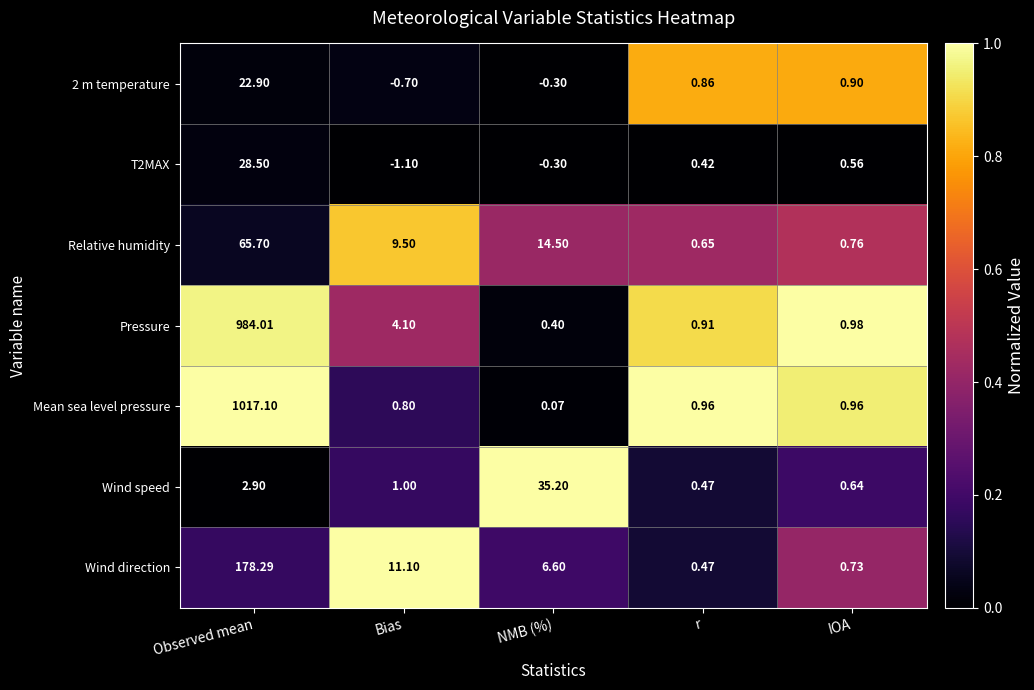

Rank the series at IOA from highest to lowest value.

Pressure, Mean sea level pressure, 2 m temperature, Relative humidity, Wind direction, Wind speed, T2MAX